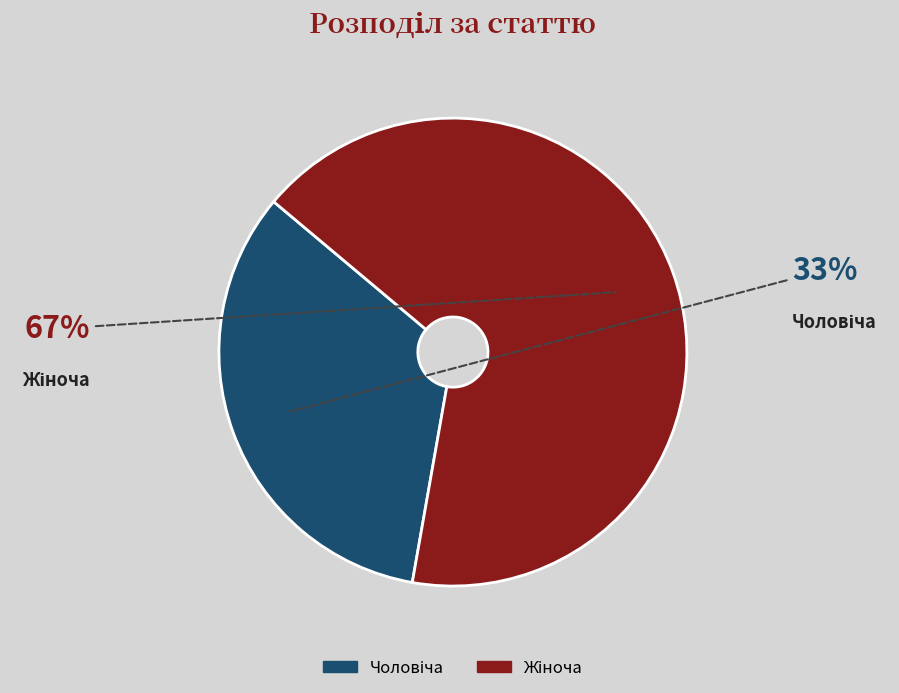

Does Жіноча account for over 50% of the chart?

Yes